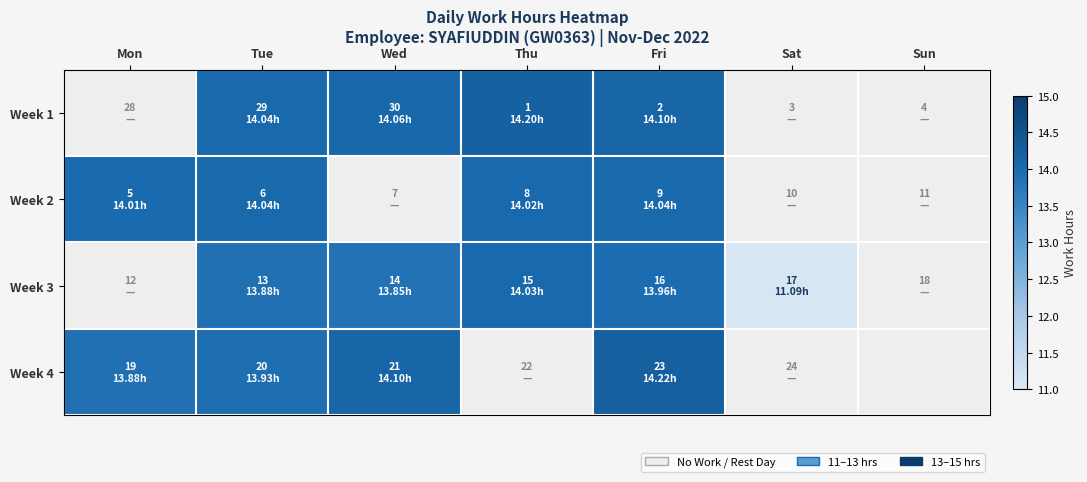

Where is Week 4 nearest to the value 14?

Tue